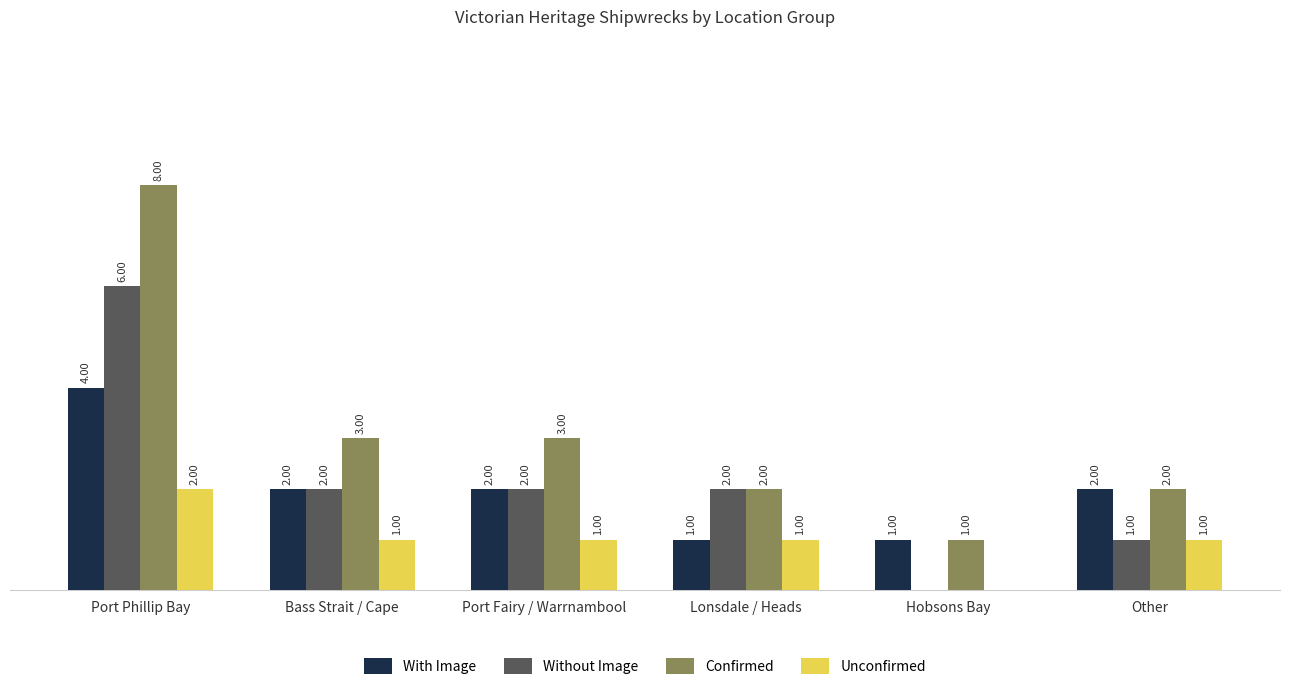

At which label does Unconfirmed first exceed 1?

Port Phillip Bay